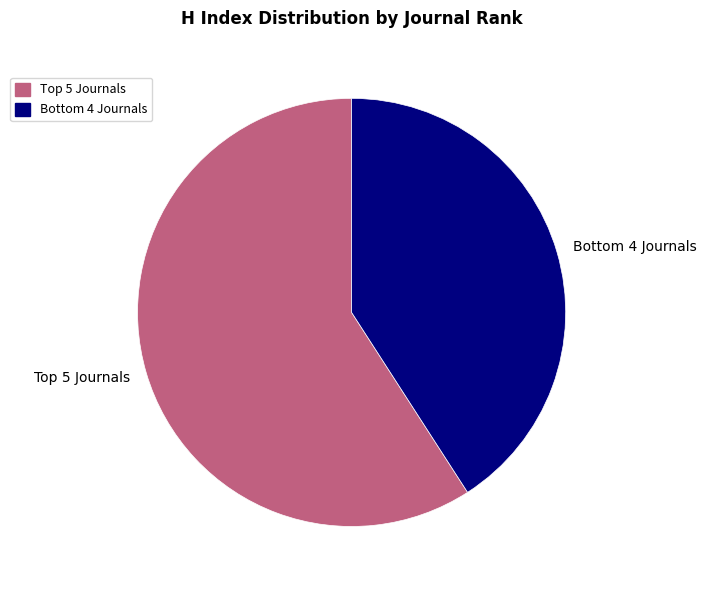

Does any single category account for the majority?

Yes